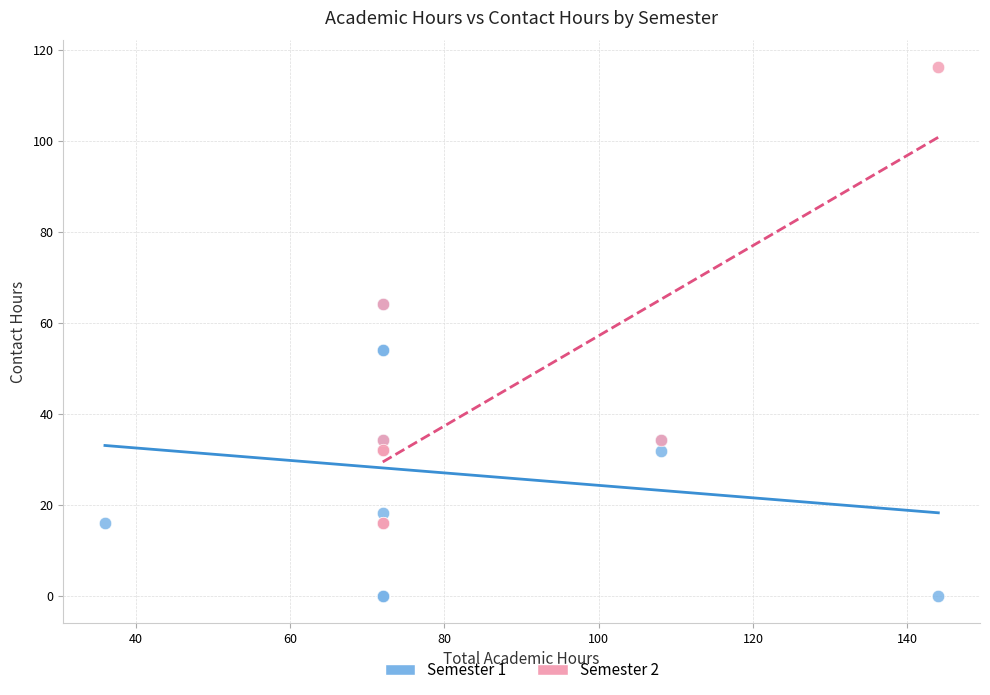

Which series contains the highest Y value?

Semester 2